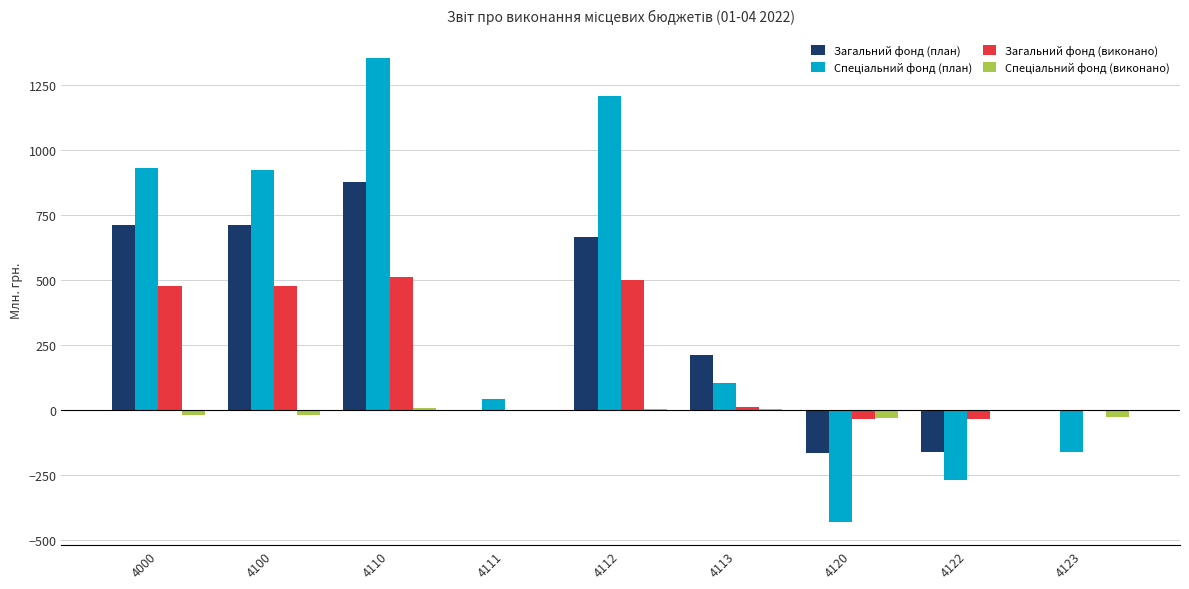

What is the maximum value shown in the chart?

1351.1